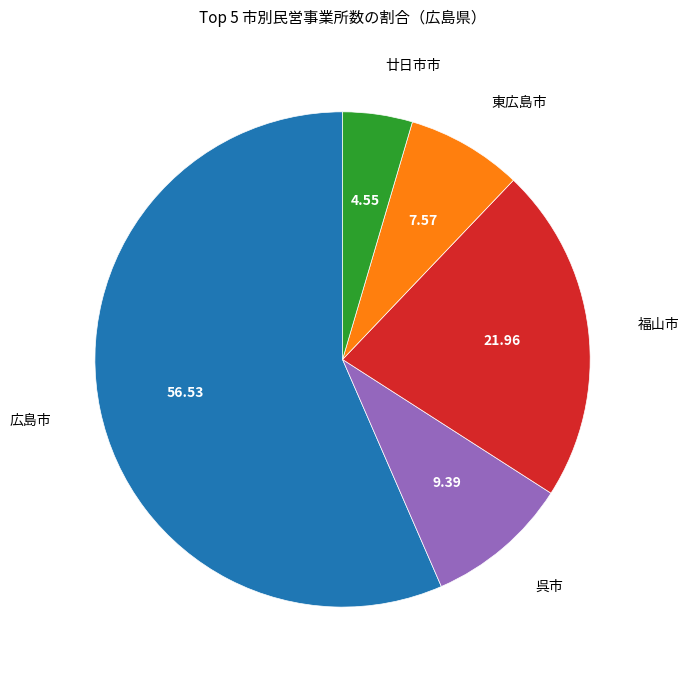

How many slices are in this pie chart?

5